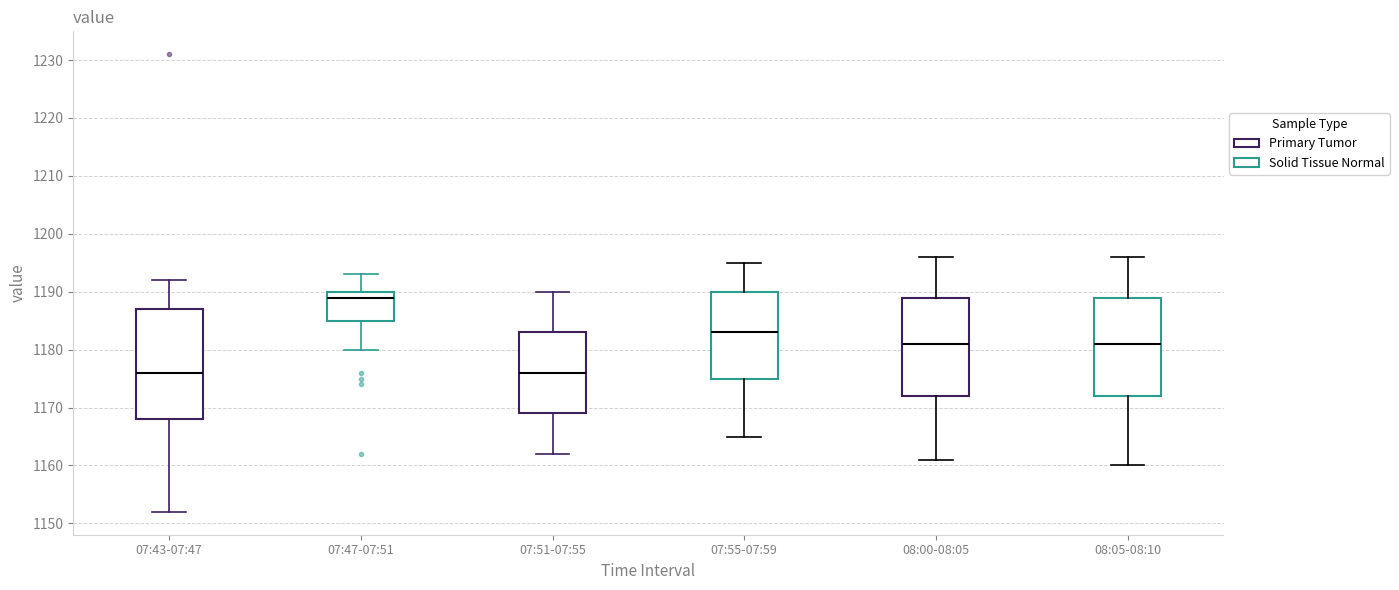

Comparing the boxes themselves (not the whiskers), which one is the tallest?

07:43-07:47